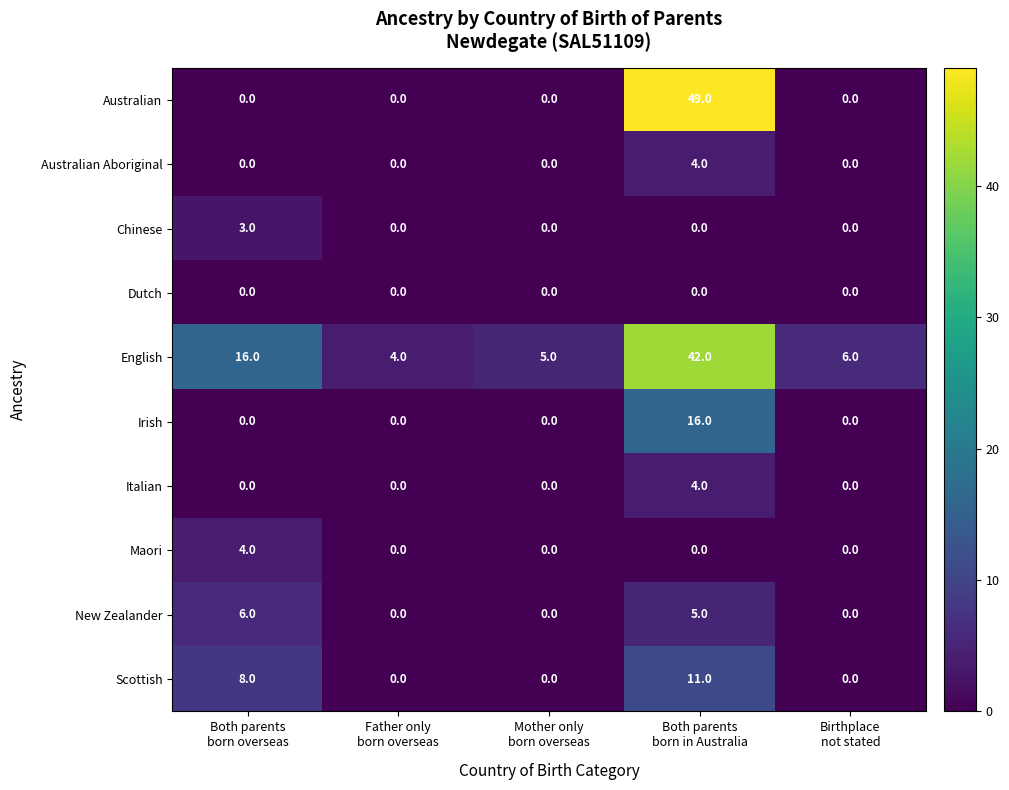

At which category is the sum across all series the highest?

Both parents
born in Australia